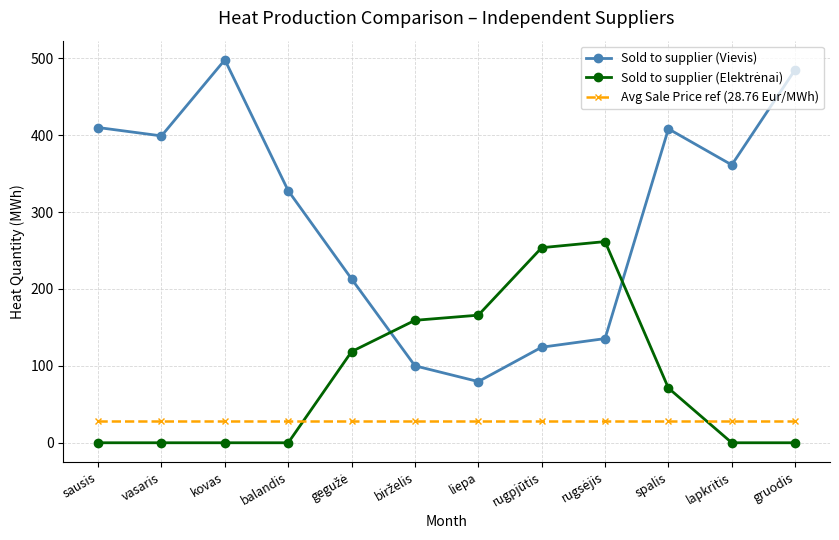

Which series has the widest spread of values?

Sold to supplier (Vievis)